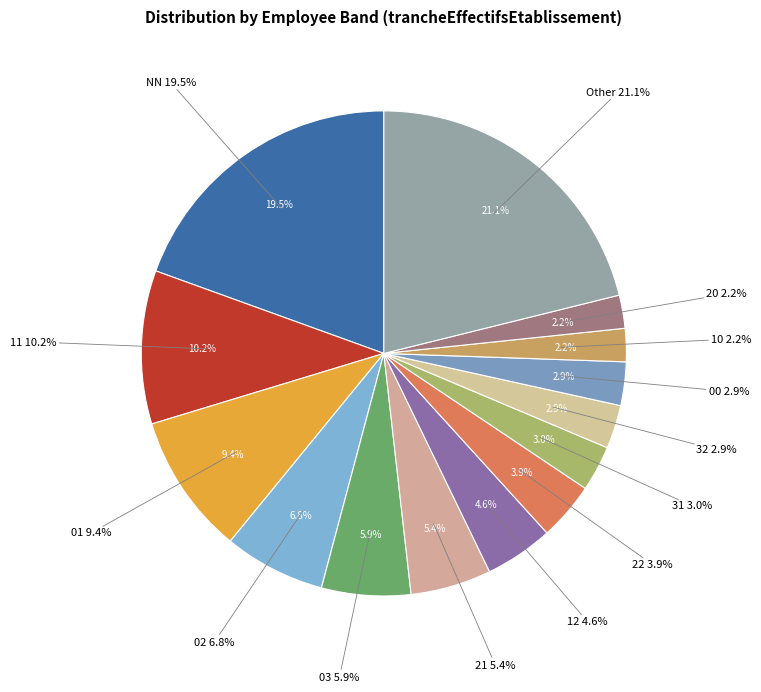

Rank the categories by value from lowest to highest.

10, 20, 32, 00, 31, 22, 12, 21, 03, 02, 01, 11, NN, Other